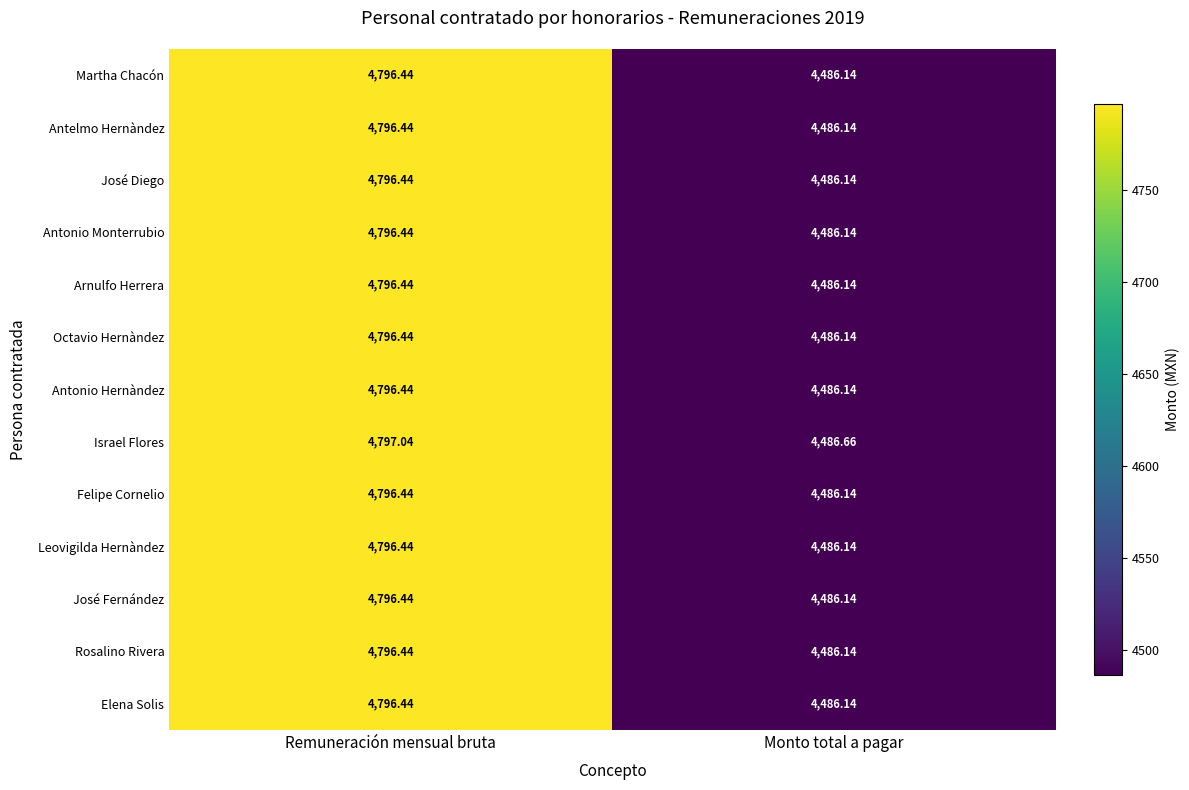

Where is Leovigilda Hernàndez nearest to the value 4641?

Monto total a pagar